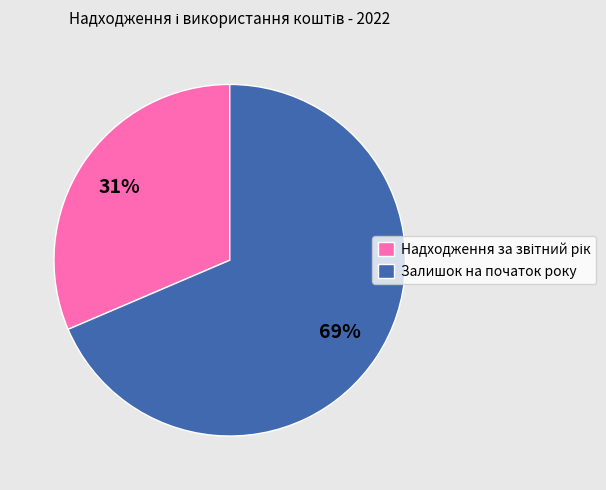

How many segments does this pie chart have?

2